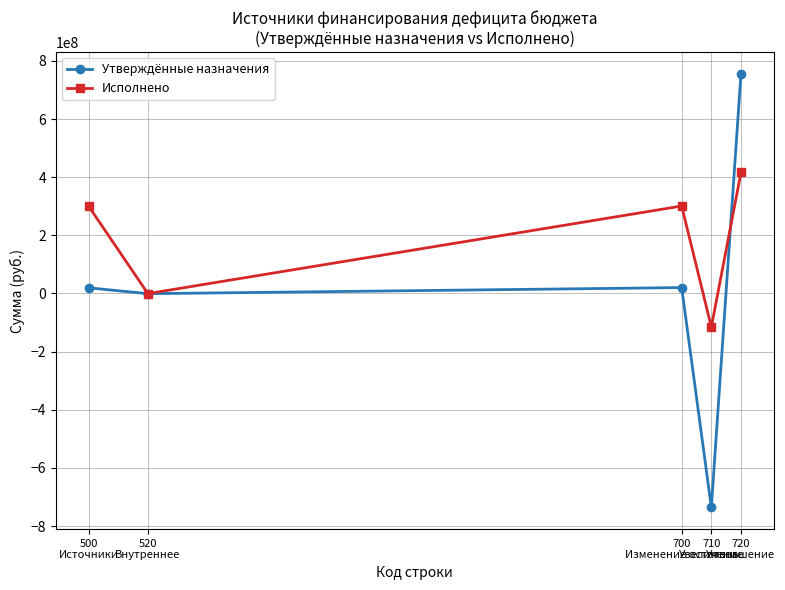

List the series in order of their peak value, lowest first.

Исполнено, Утверждённые назначения